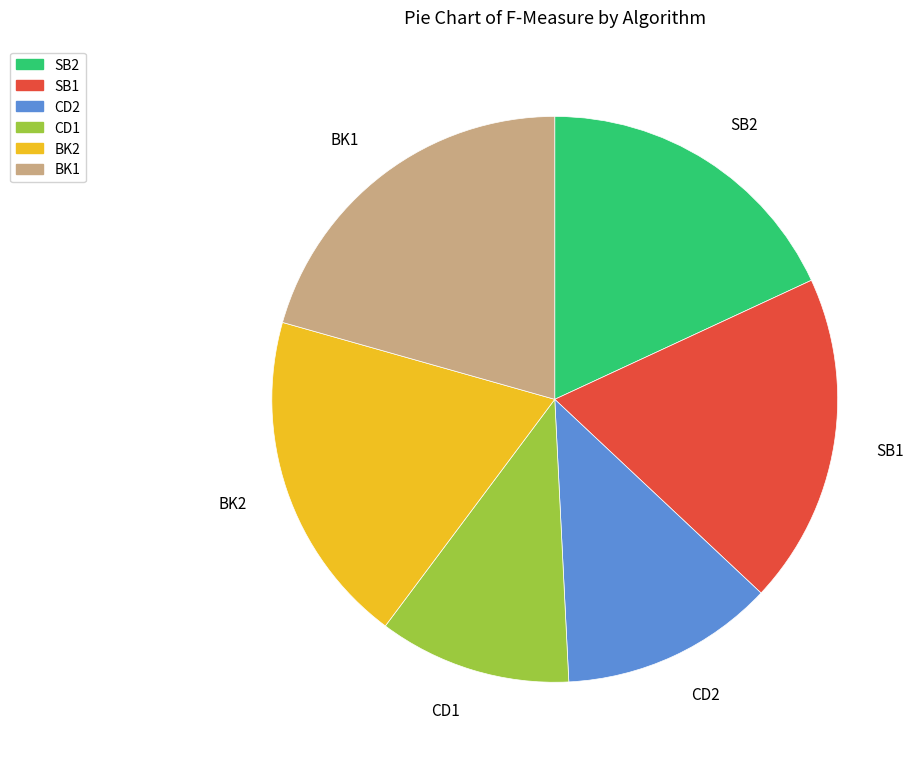

Which has a higher value, SB2 or CD1?

SB2